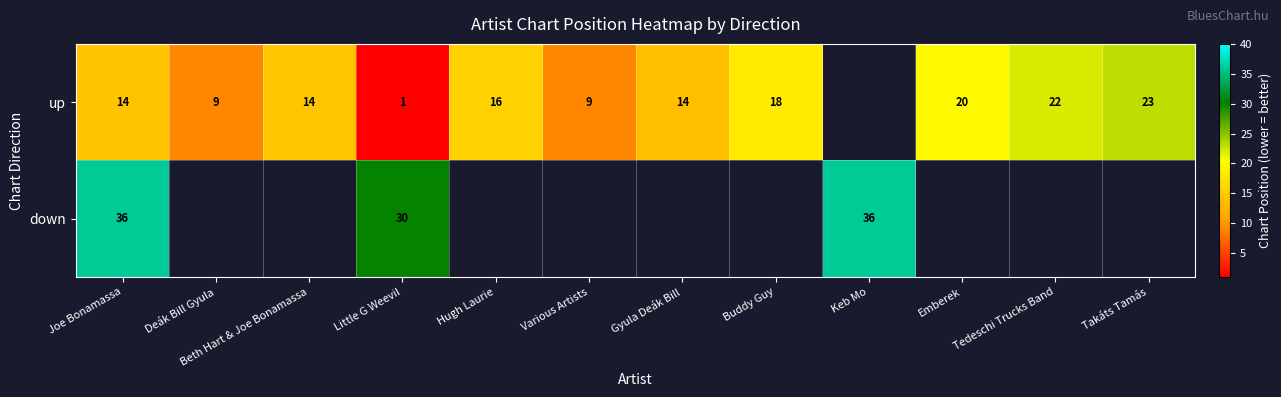

The up series shows 13.0 at Tedeschi Trucks Band. True or false?

False